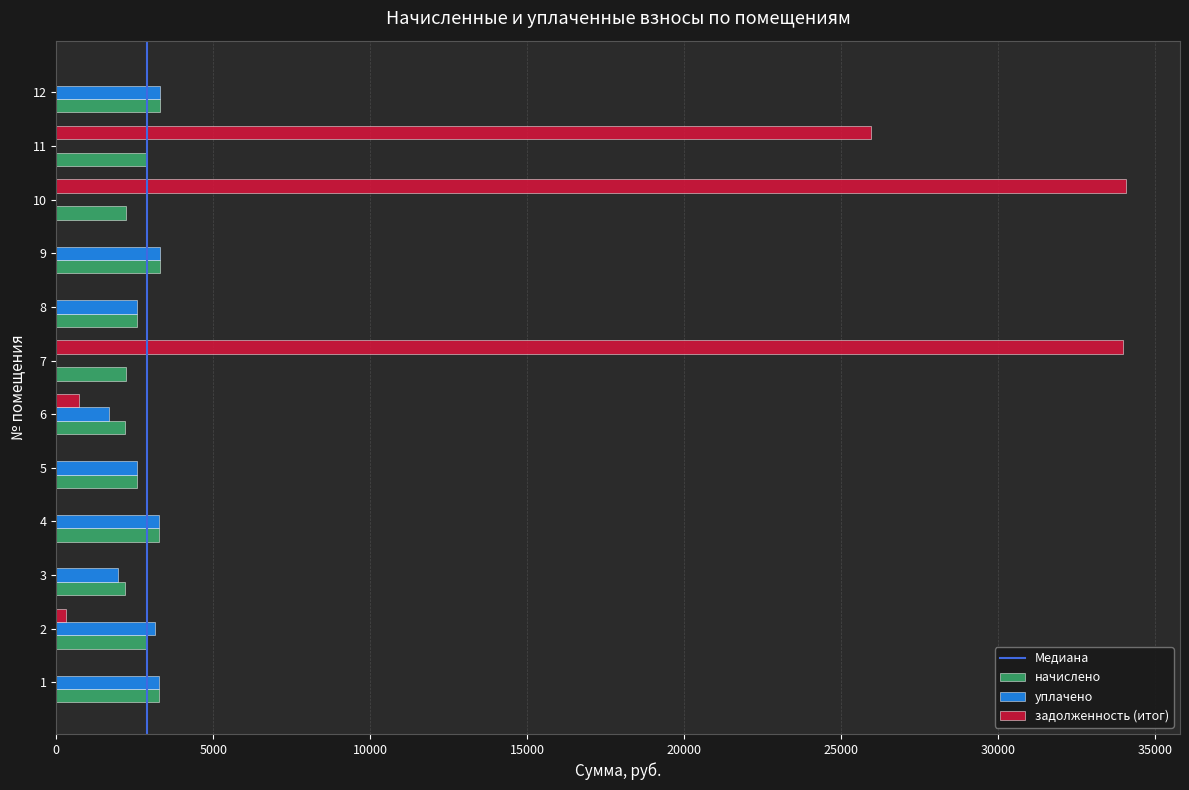

Which series has the largest total across all categories?

задолженность (итог)